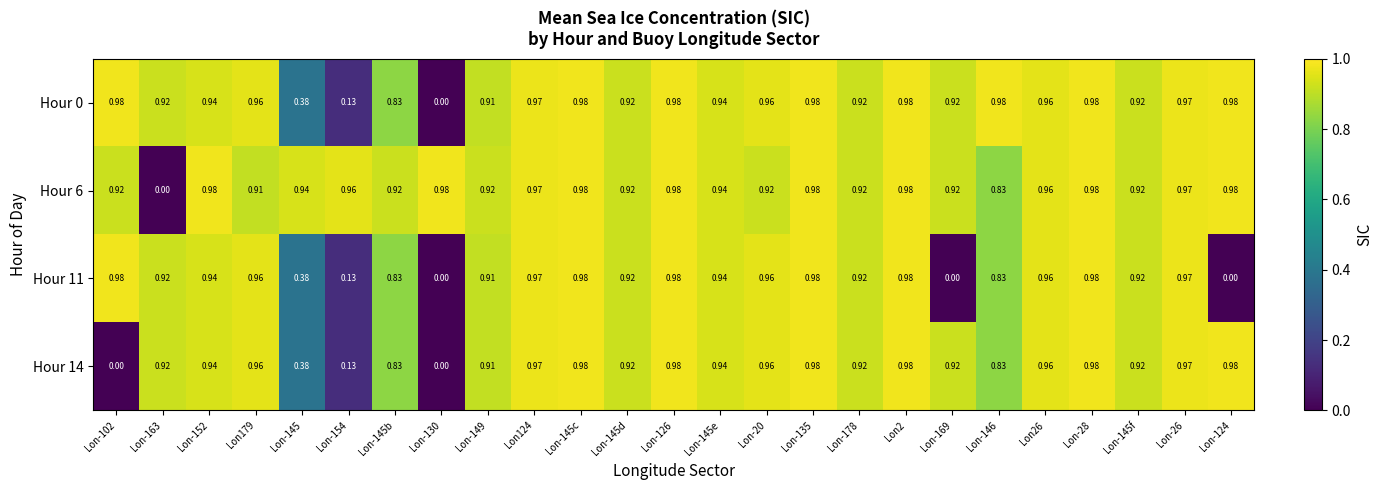

Is the value of Hour 11 at Lon-146 greater than the value of Hour 14 at Lon-28?

No